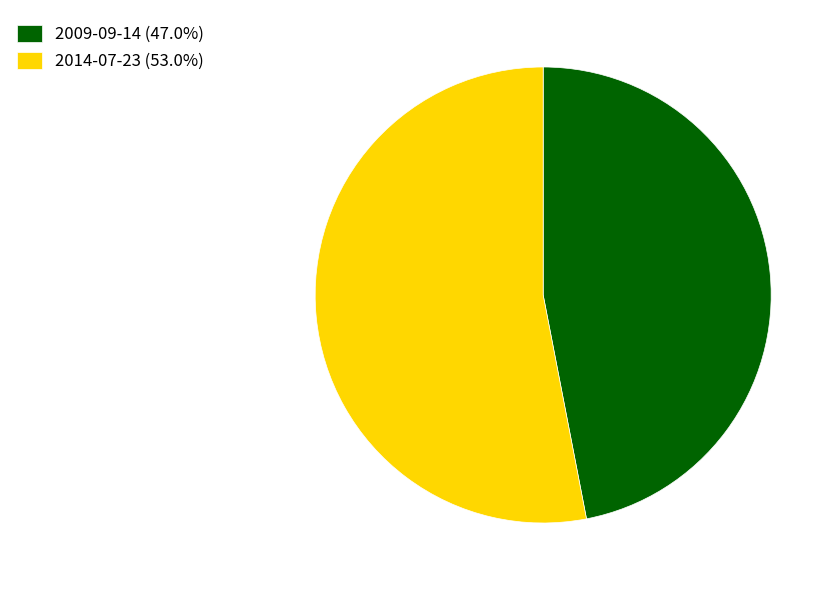

Do 2009-09-14 (47.0%) and 2014-07-23 (53.0%) together represent more than half of the pie?

Yes